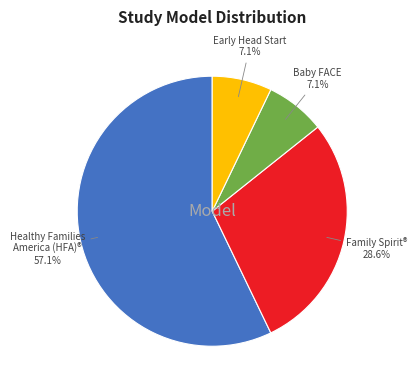

Which slice is the largest?

Healthy Families America (HFA)®